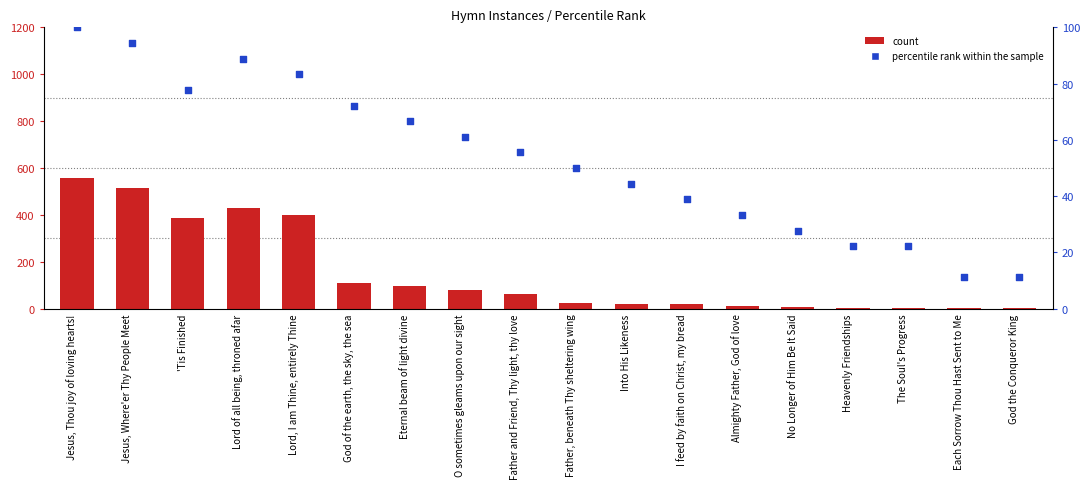

Which series reaches the maximum Y coordinate?

count